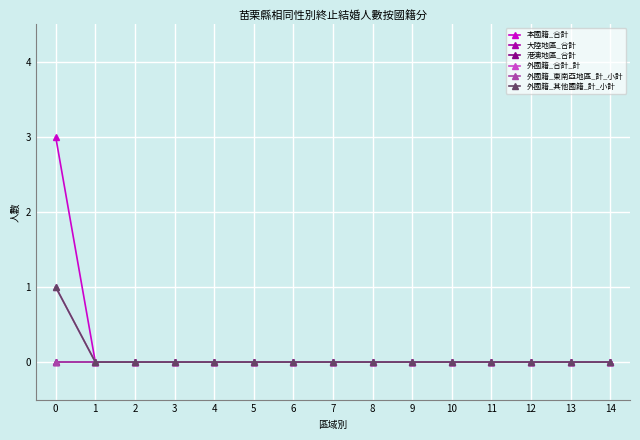

What is the greatest value displayed?

3